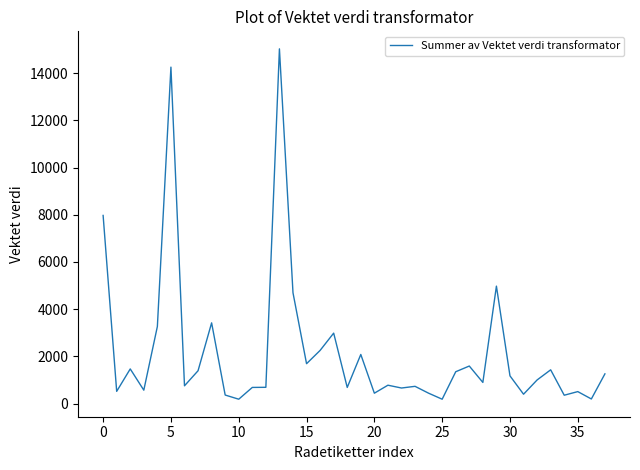

What is the difference between the maximum and minimum values?

14842.9